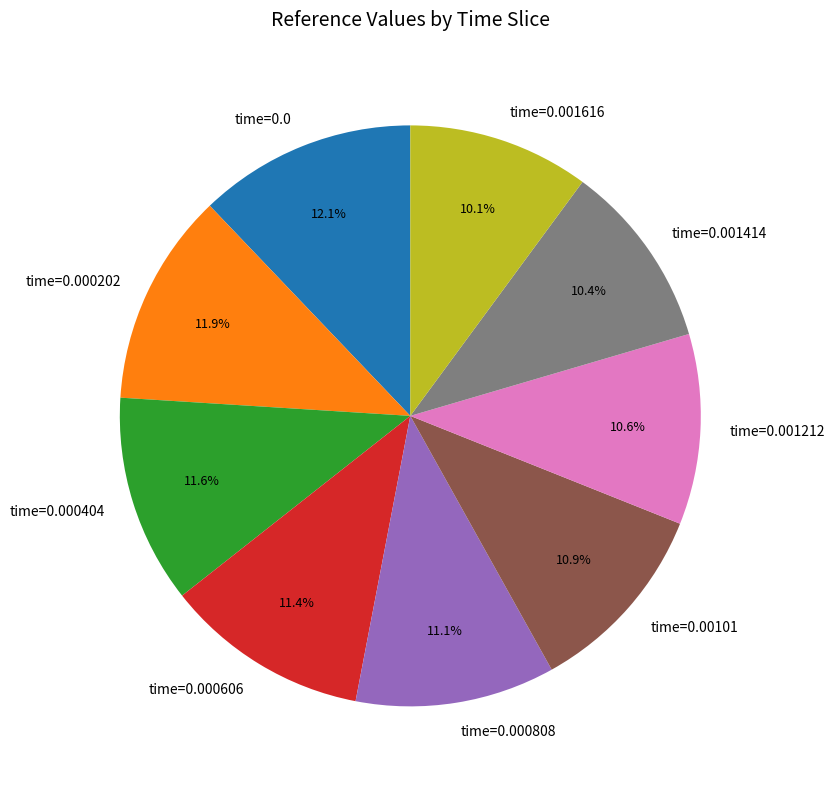

Approximately how many times larger is the value at time=0.00101 compared to time=0.000404?

0.9